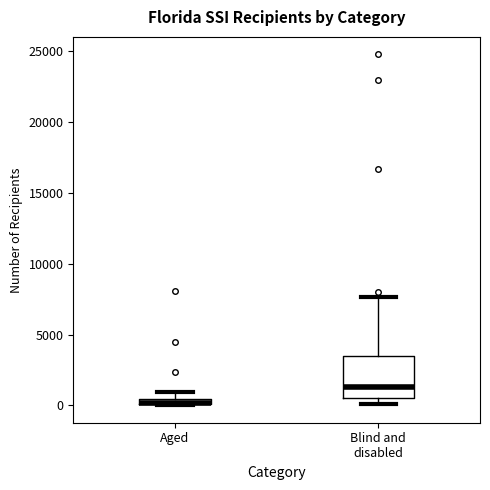

Which box has the highest median line?

Blind and disabled